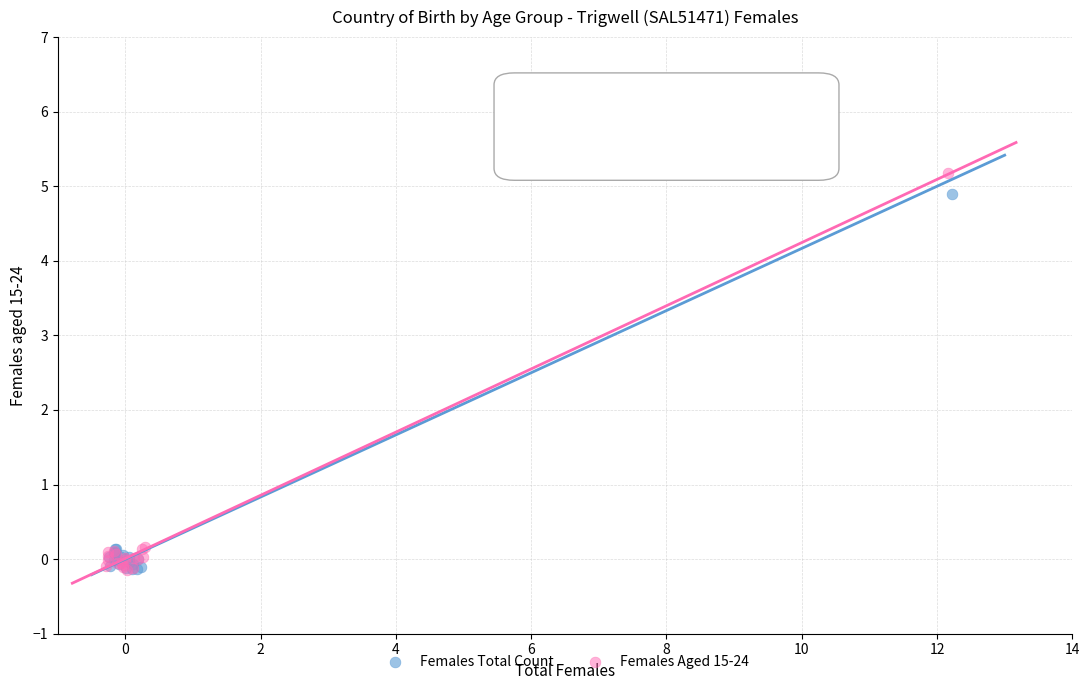

Which series has the widest spread of Y values?

Females Aged 15-24